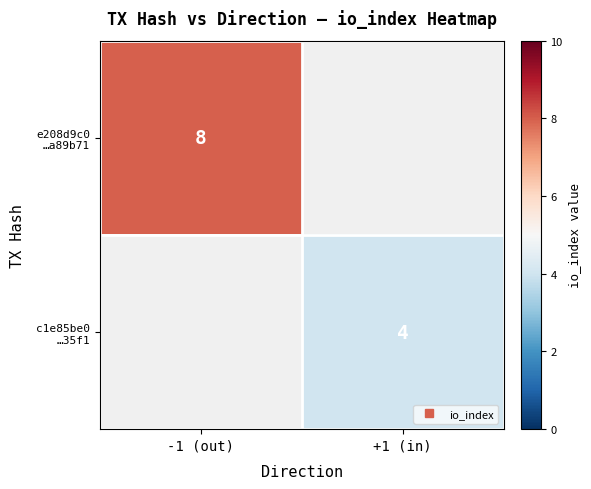

Is the value of e208d9c0 …a89b71 at +1 (in) greater than the value of c1e85be0 …35f1 at +1 (in)?

No